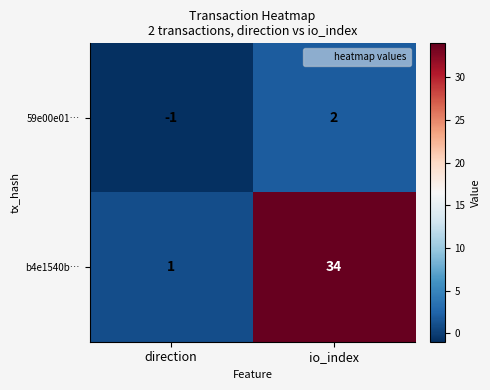

Rank the series by their average value, from highest to lowest.

b4e1540b…, 59e00e01…